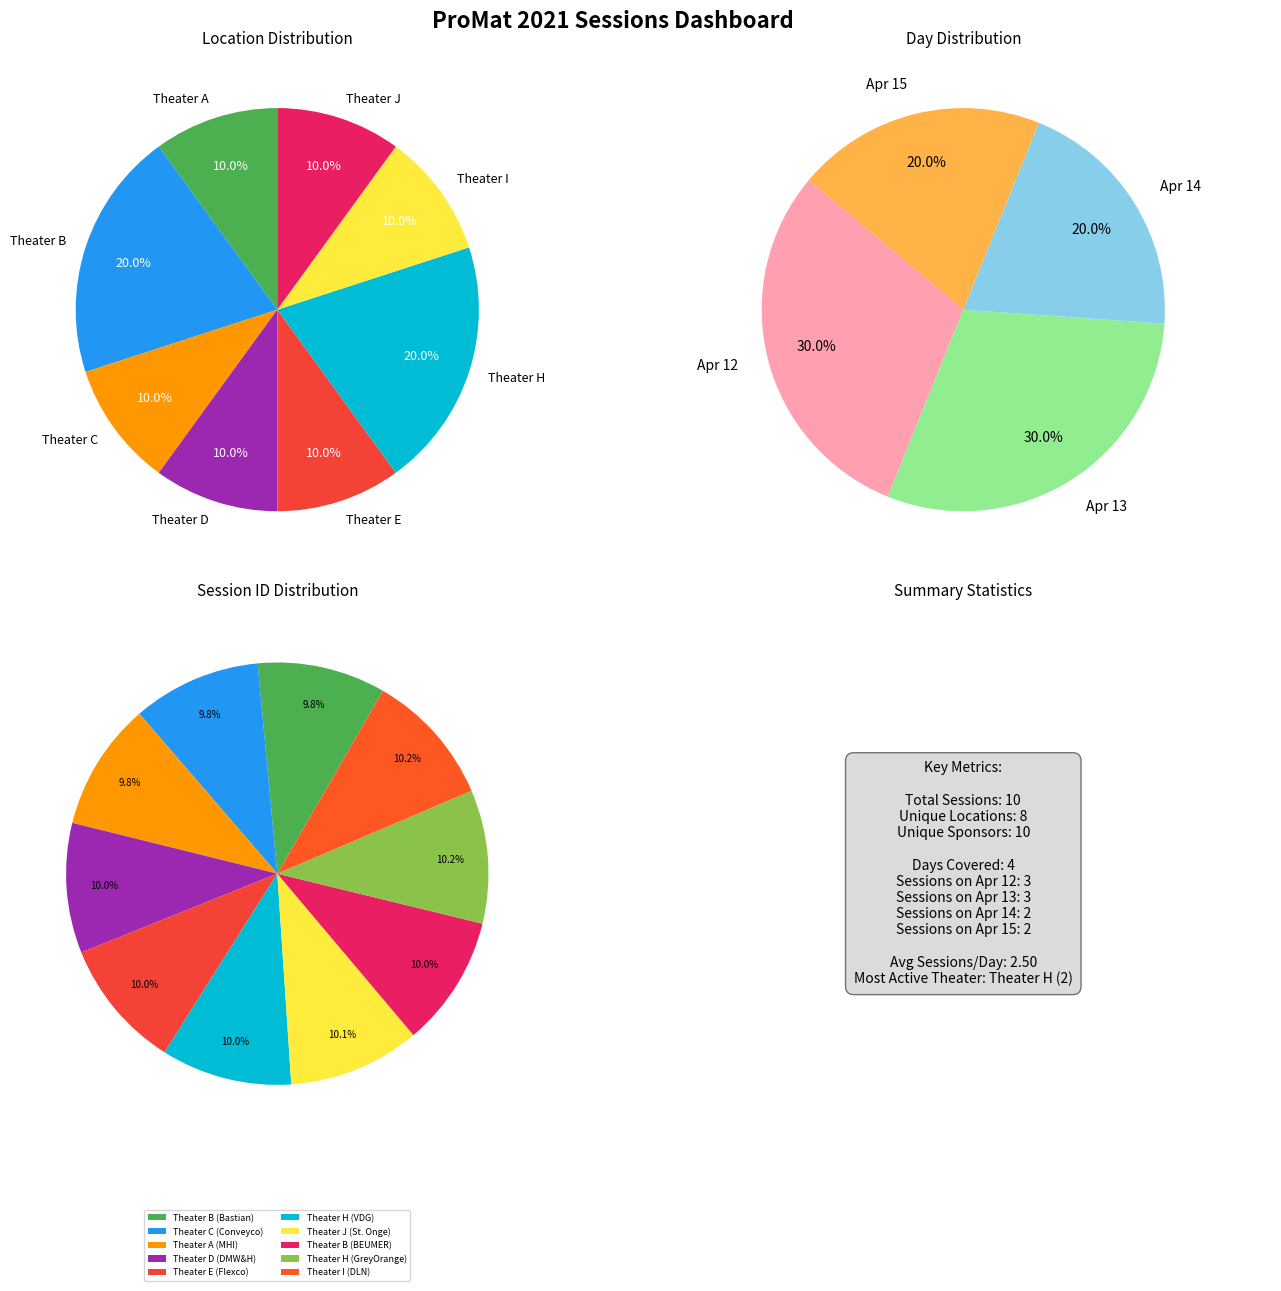

What percentage is the Theater D (DMW&H) slice, to the nearest percent?

10%